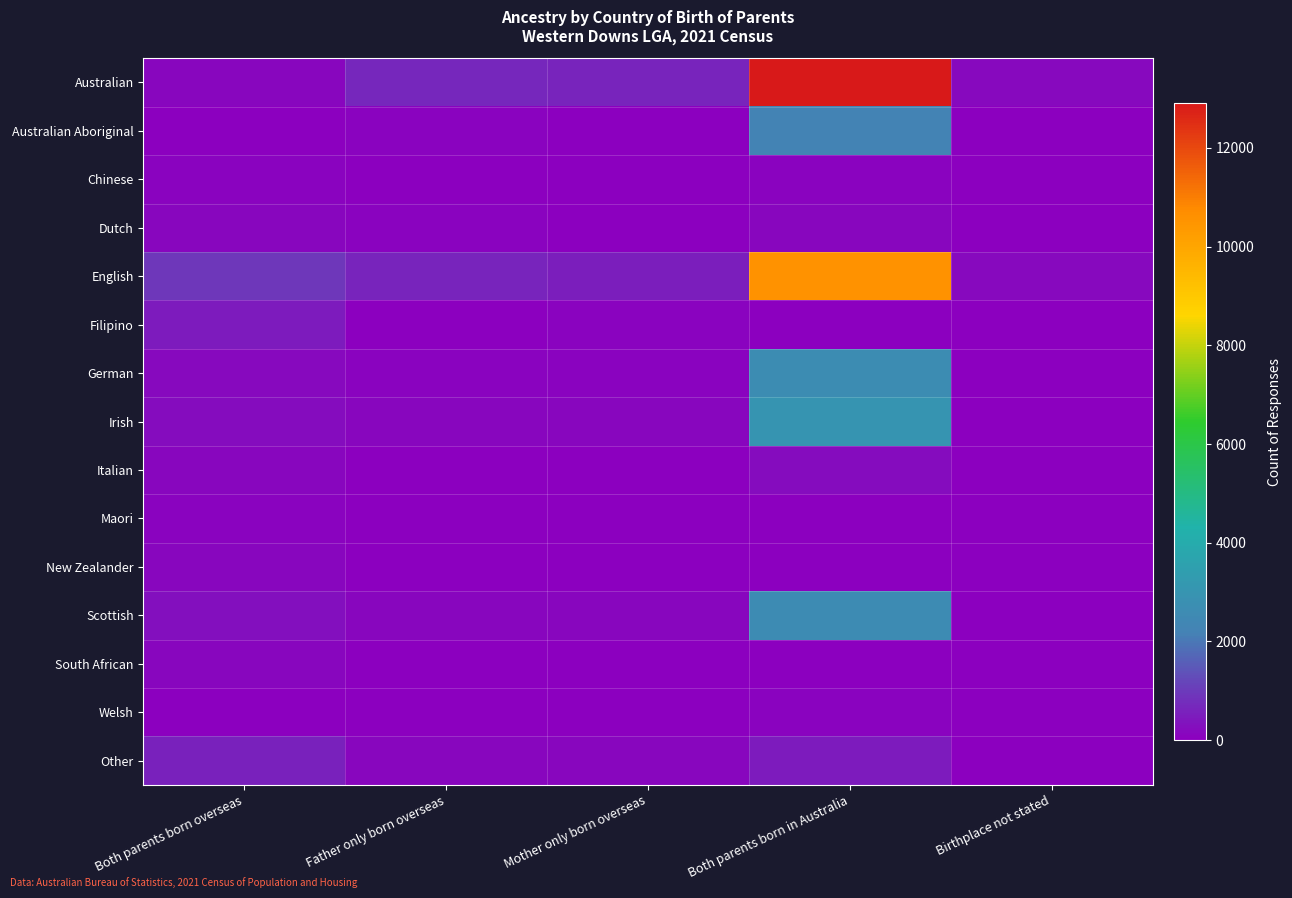

How many data points does each series have?

5